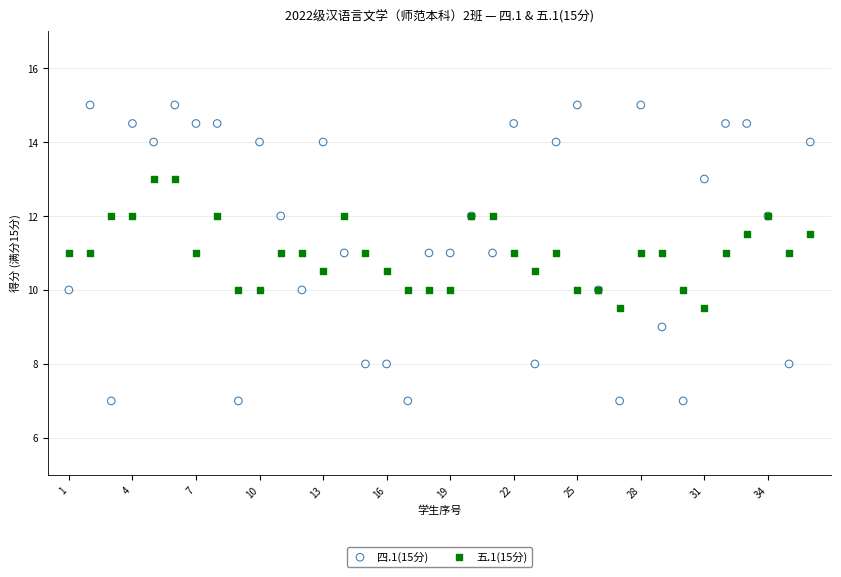

Which series reaches the minimum Y coordinate?

四.1(15分)